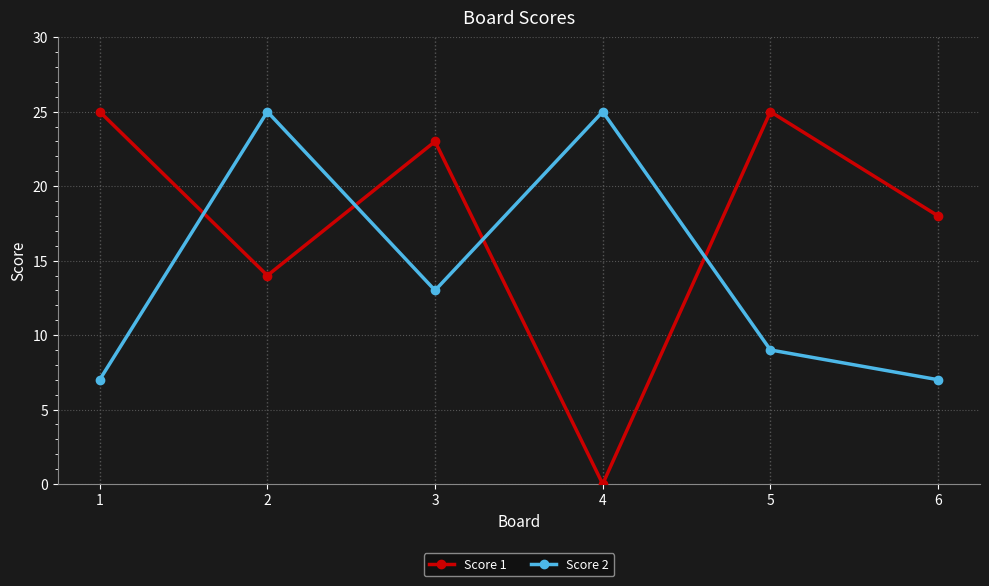

In Score 1, how many points are higher than both neighbors (excluding endpoints)?

2